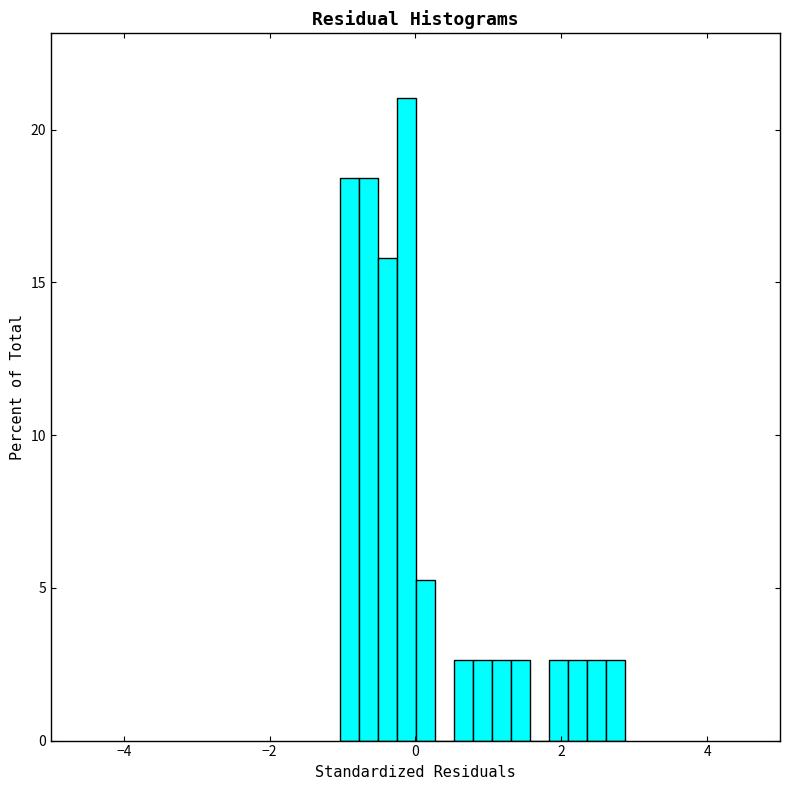

Around what value on the x-axis is the tallest bar? Give the approximate position of its centre, as read against the axis.

-0.2